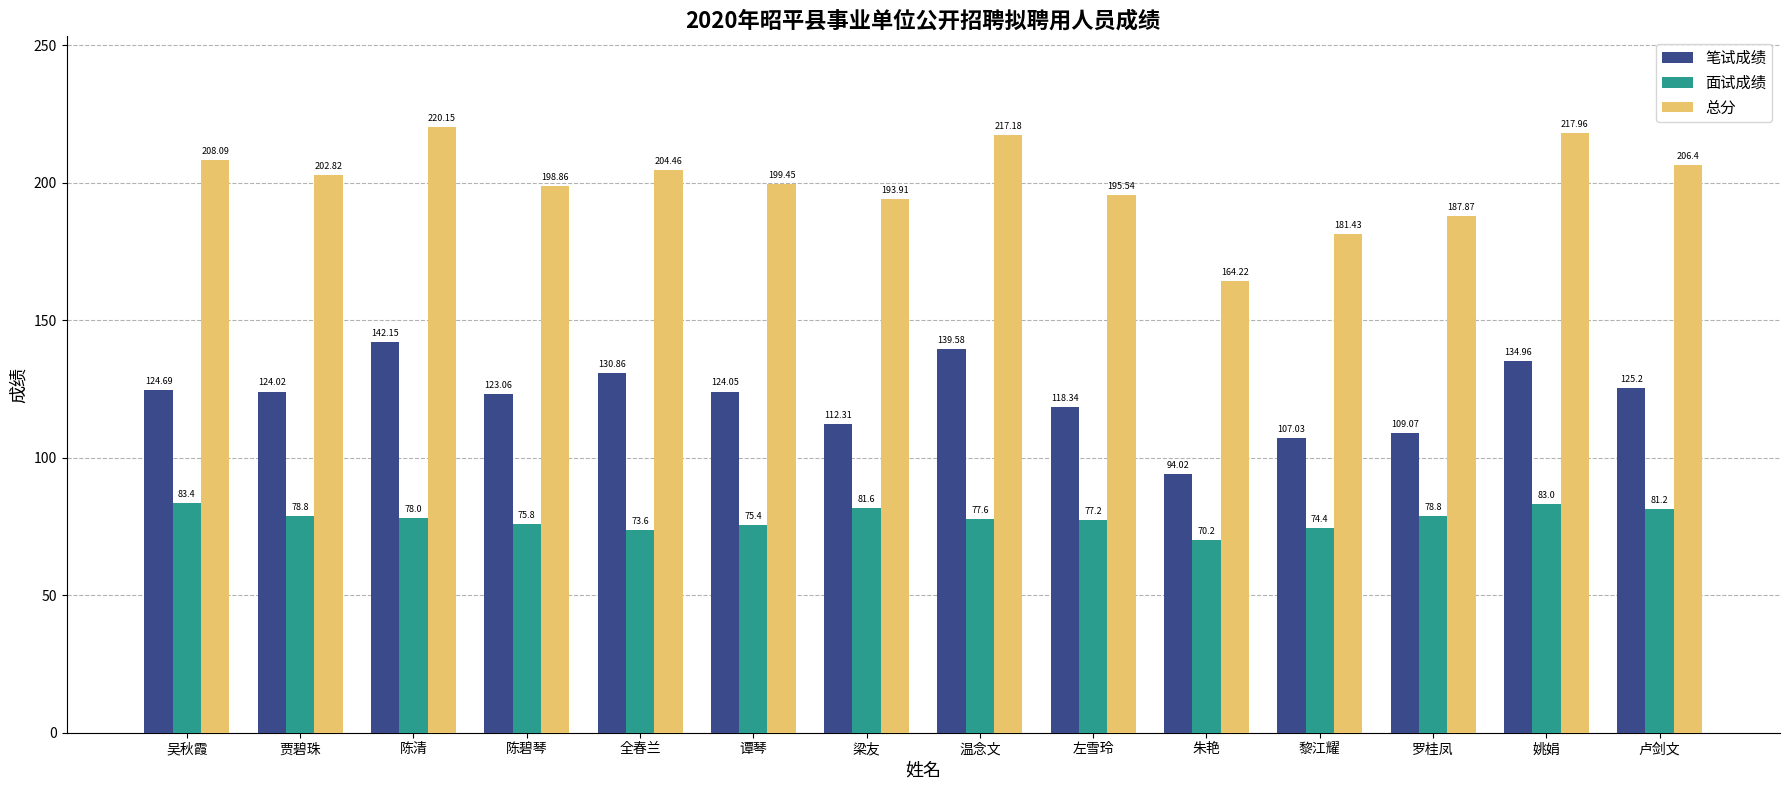

Which category has the highest value in the 面试成绩 series?

吴秋霞